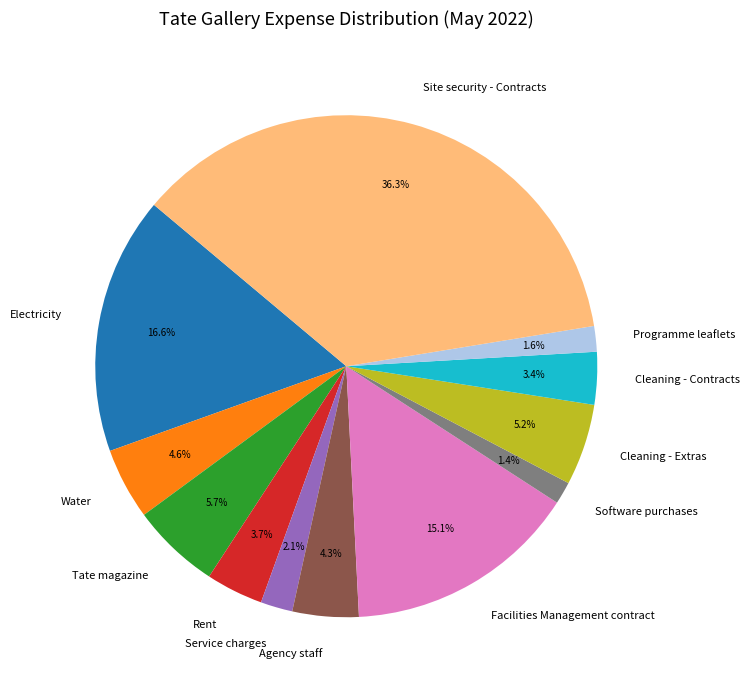

Combined, do Electricity and Water account for over 50%?

No